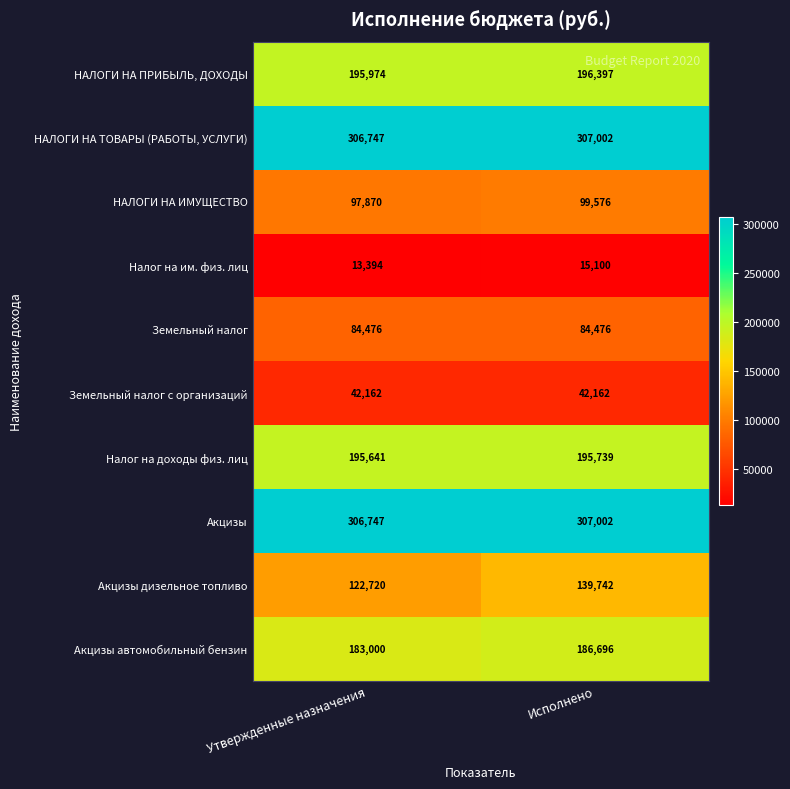

What is the total value across all series at Исполнено?

1573892